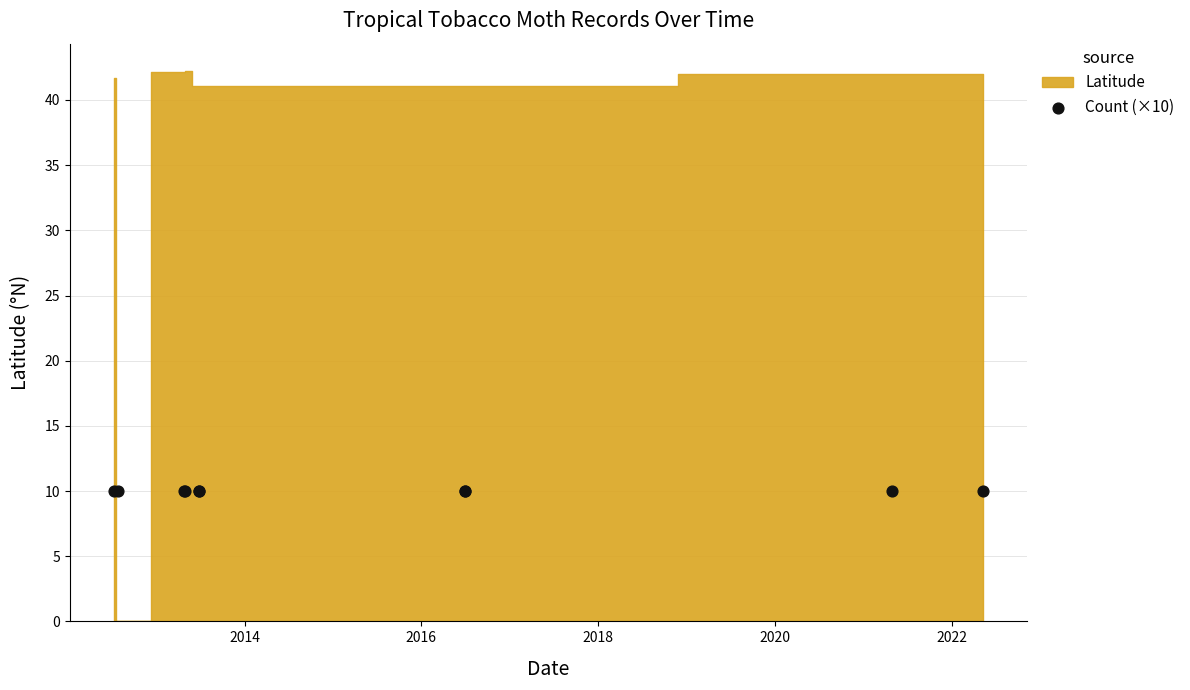

Which series contains the lowest Y value?

Latitude